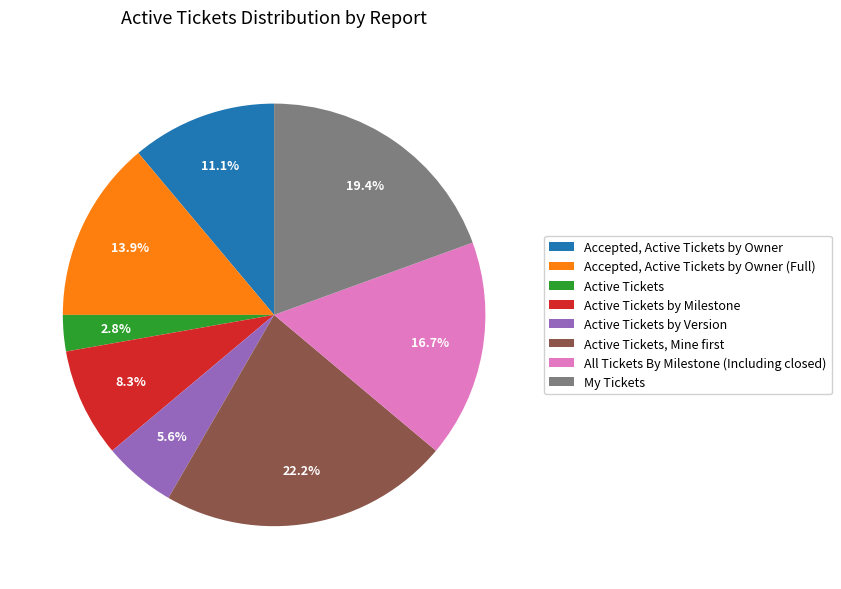

True or false: Accepted, Active Tickets by Owner accounts for 11% of the total.

True